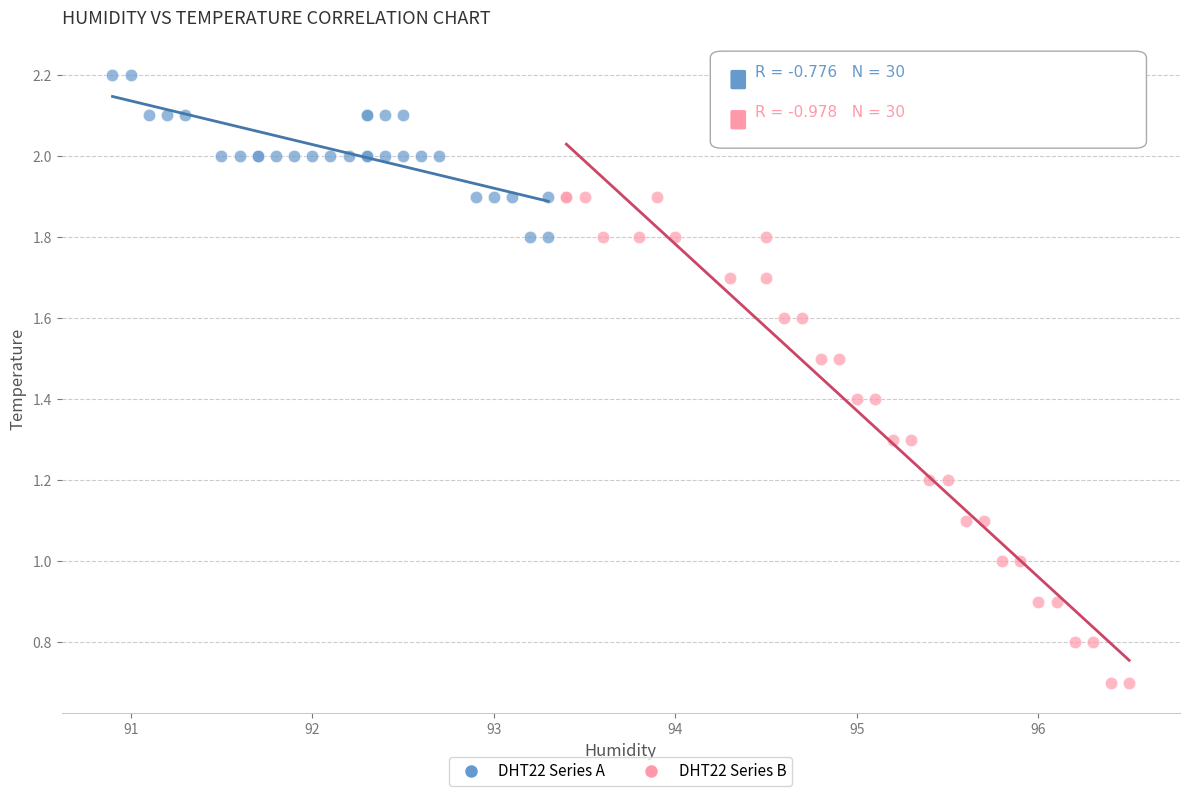

Which series reaches the maximum Y coordinate?

DHT22 Series A